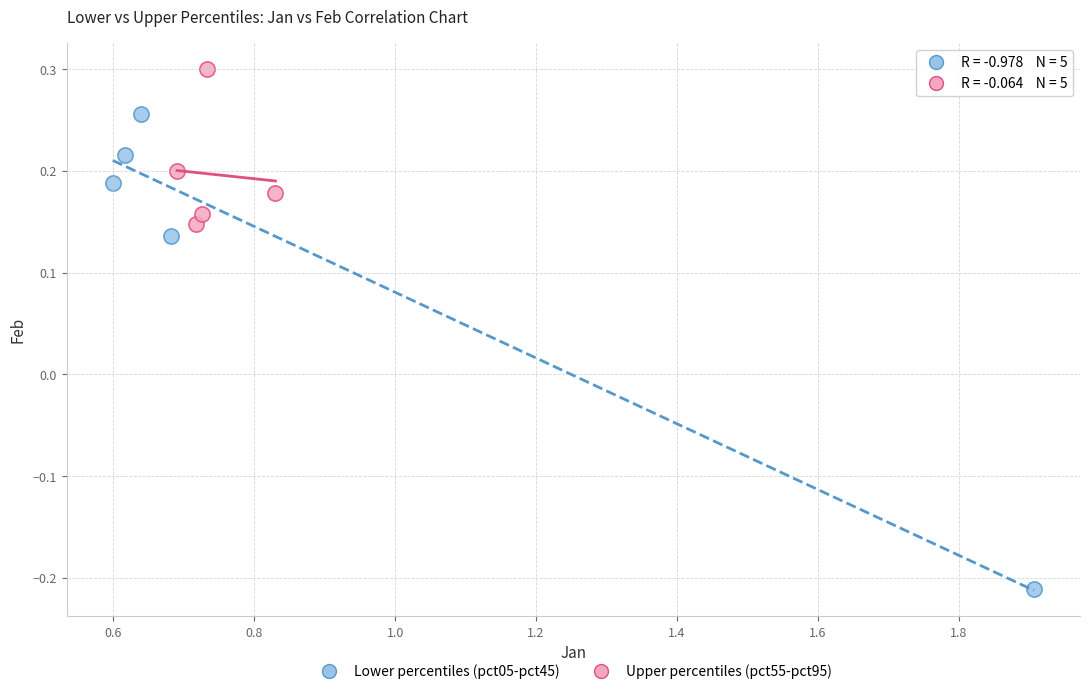

Which series reaches the maximum Y coordinate?

Upper percentiles (pct55-pct95)